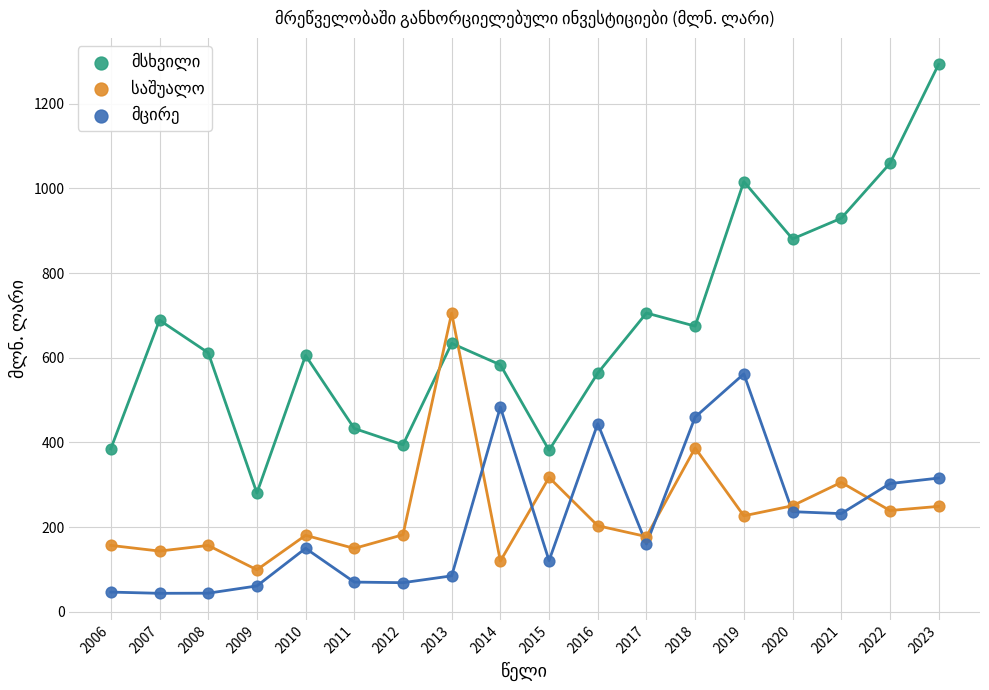

Across all data points, what is the range of Y values (max minus min)?

1248.6